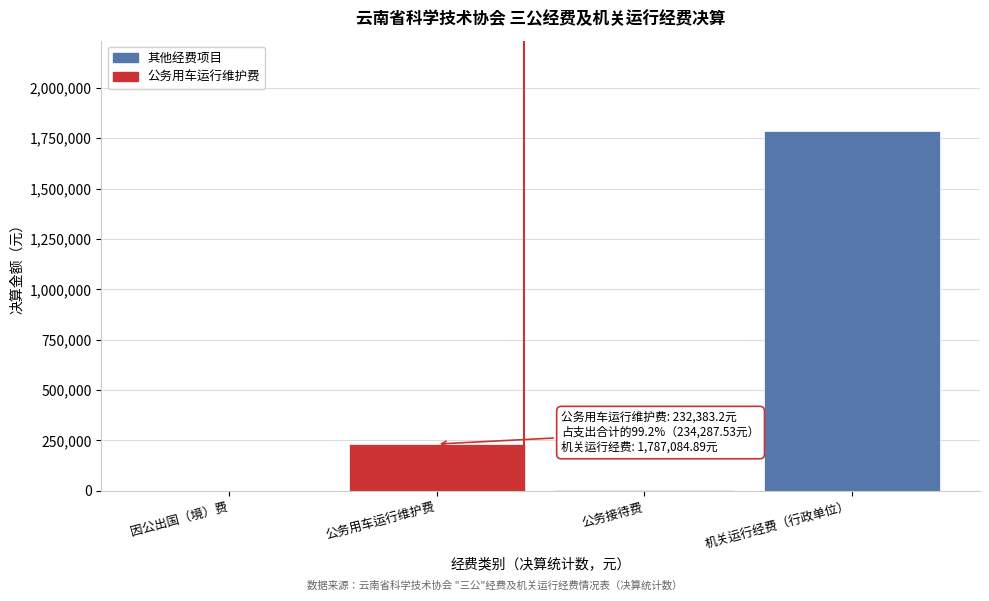

The value at 因公出国（境）费 is 0.0. True or false?

True